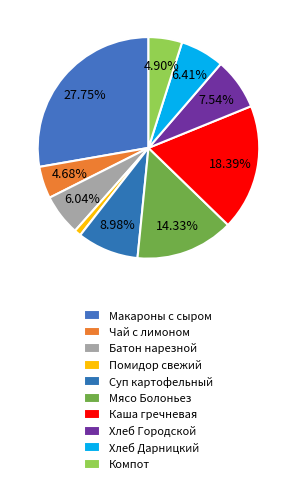

Which category has the biggest portion of the pie?

Макароны с сыром